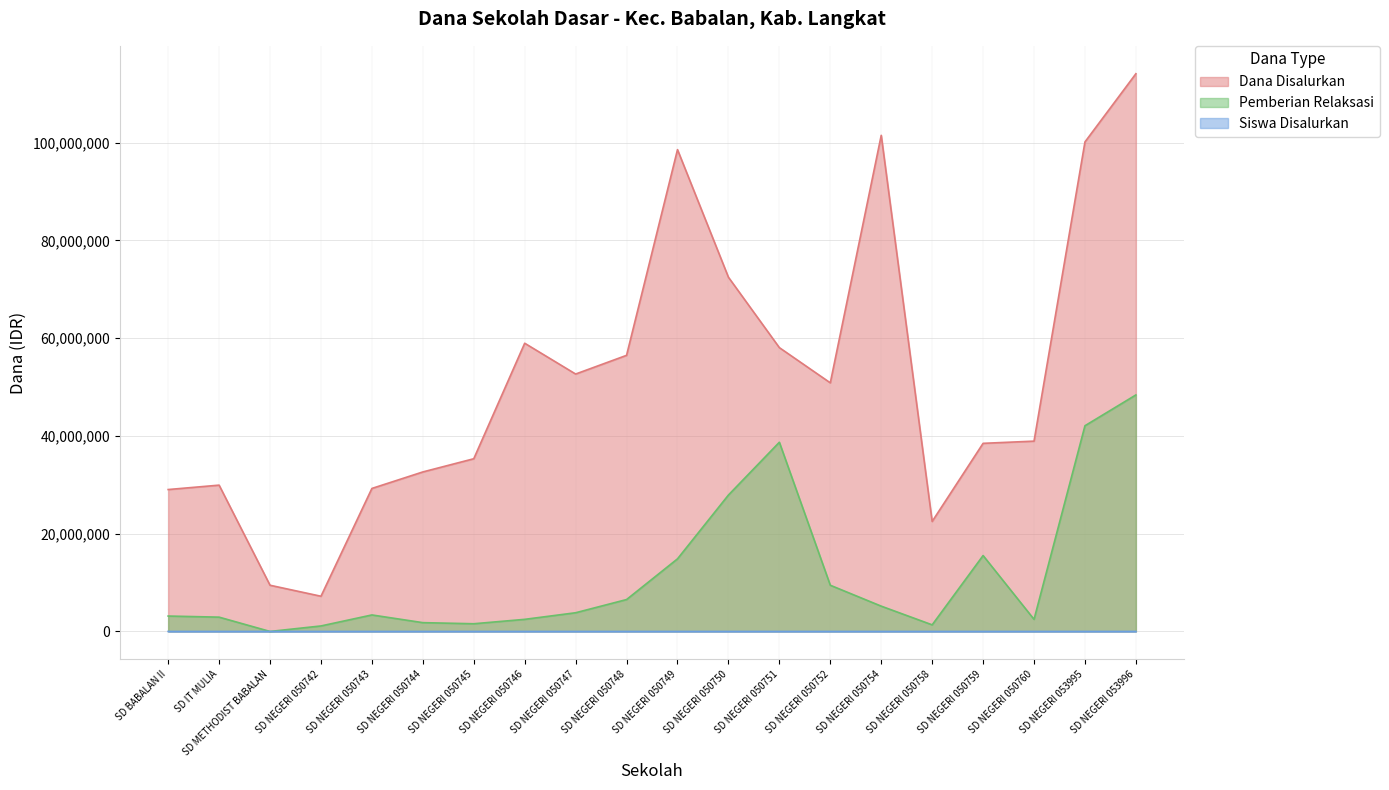

What is the difference between the maximum and second lowest values in the Siswa Disalurkan series?

260